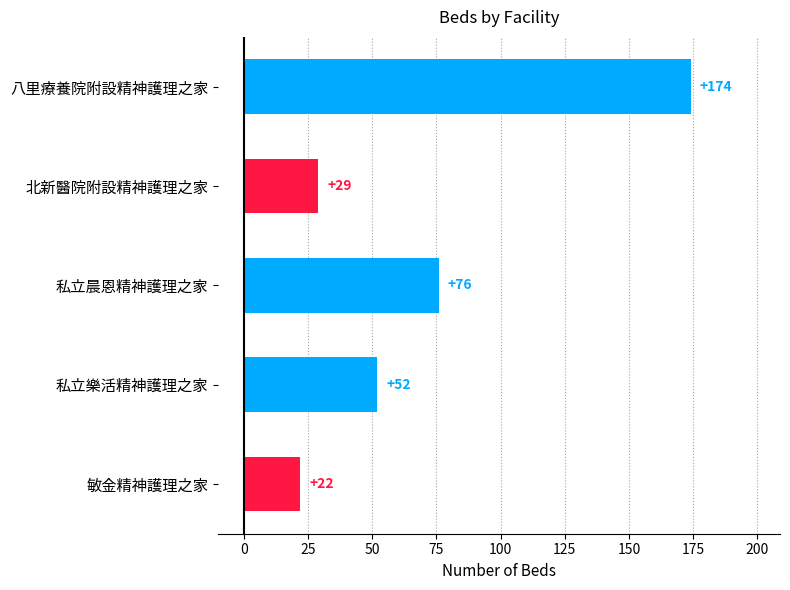

Which label corresponds to the smallest value in the chart?

敏金精神護理之家